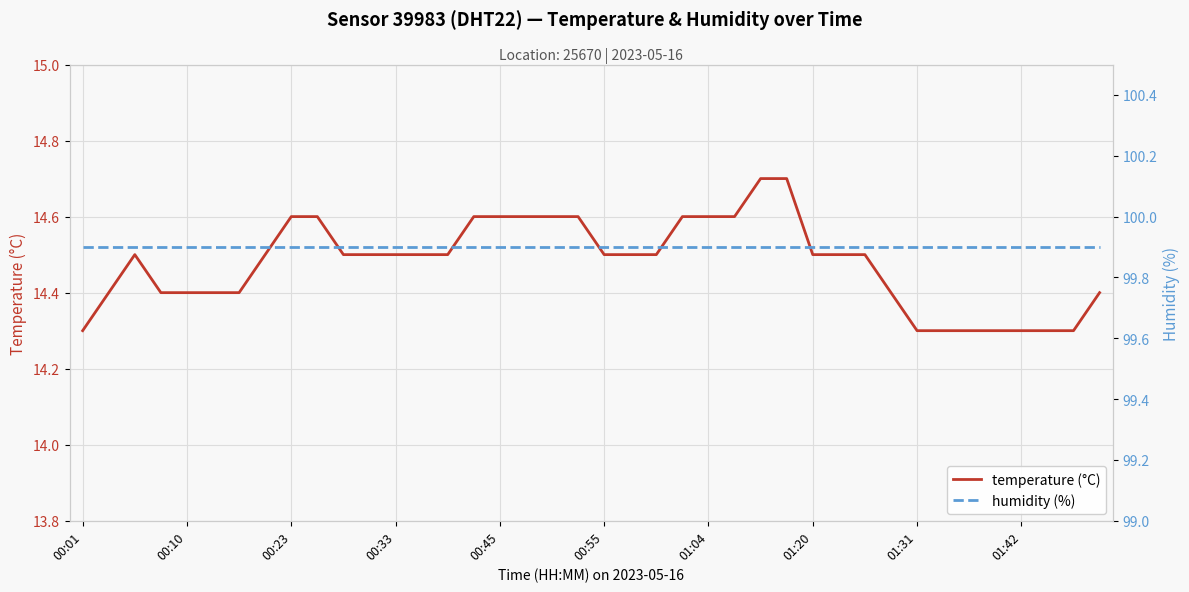

True or false: humidity (%) has a value of 131.0 at 31.

False